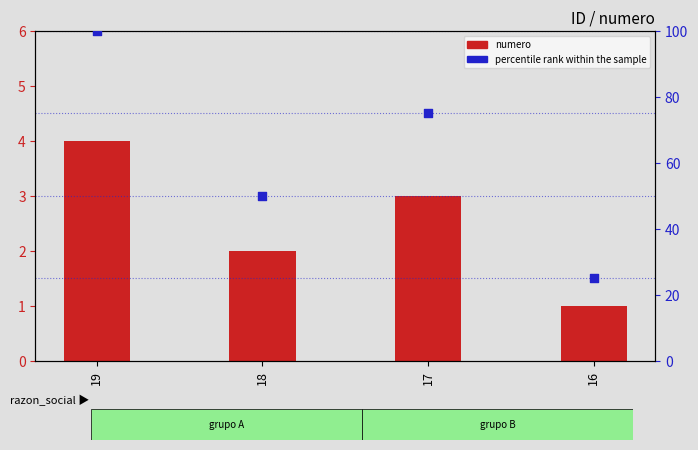

Which series has the widest spread of Y values?

percentile rank within the sample